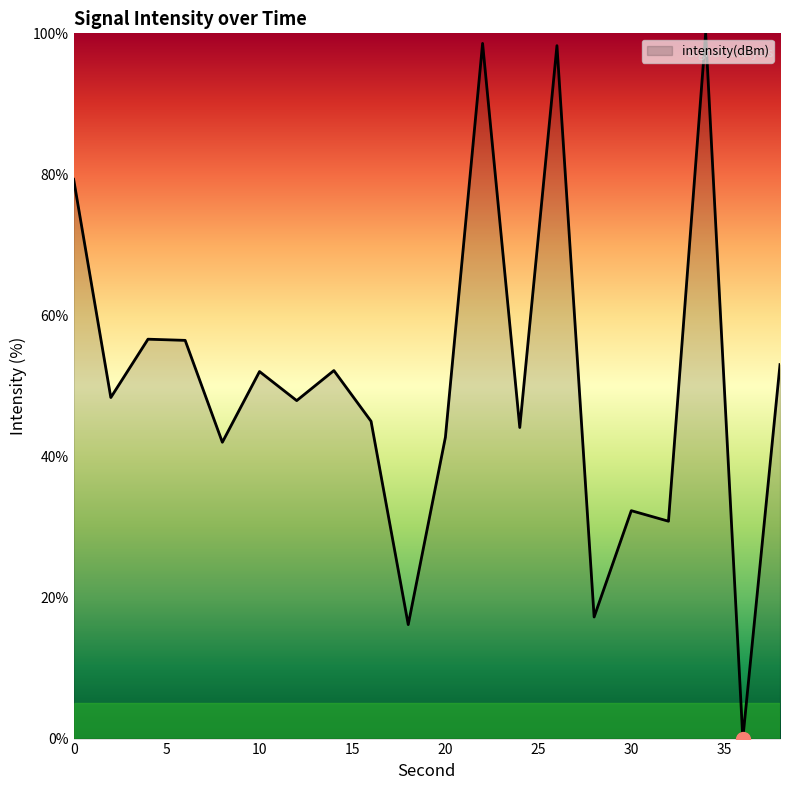

What is the difference between the maximum and minimum values?

100.0